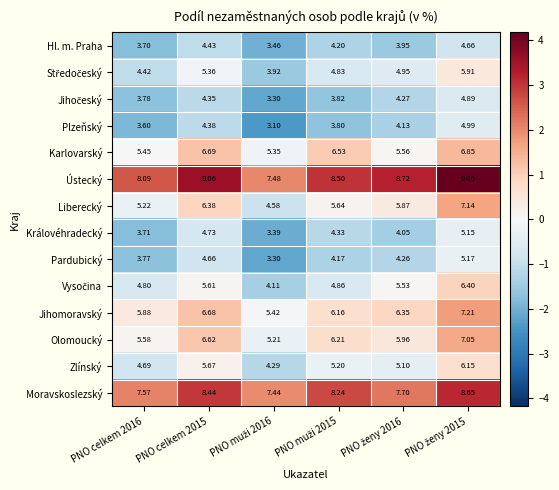

Which series has the largest range (max minus min)?

Liberecký